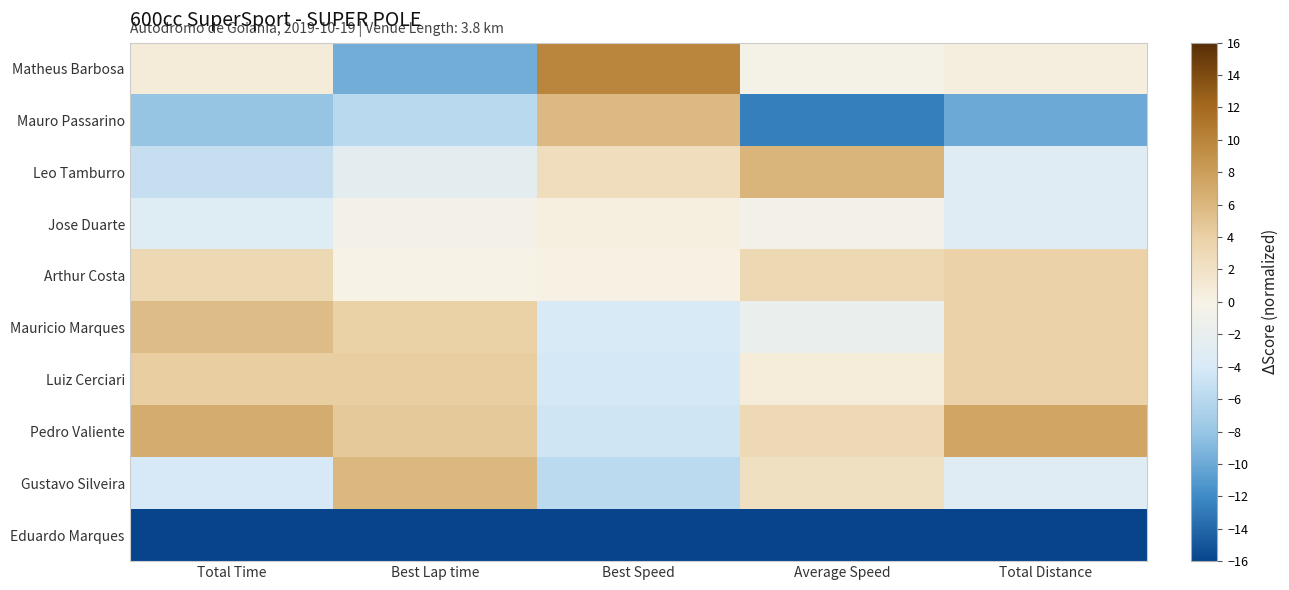

Reading right to left, transcribe all the data shown in this chart.

Matheus Barbosa: Total Distance=0.4	Average Speed=-0.4	Best Speed=9.9	Best Lap time=-9.7	Total Time=0.8
Mauro Passarino: Total Distance=-10.0	Average Speed=-12.6	Best Speed=5.9	Best Lap time=-5.9	Total Time=-8.1
Leo Tamburro: Total Distance=-3.1	Average Speed=6.2	Best Speed=2.4	Best Lap time=-2.5	Total Time=-5.2
Jose Duarte: Total Distance=-3.1	Average Speed=-0.5	Best Speed=0.3	Best Lap time=-0.4	Total Time=-3.1
Arthur Costa: Total Distance=3.8	Average Speed=3.1	Best Speed=0.0	Best Lap time=-0.1	Total Time=3.1
Mauricio Marques: Total Distance=3.8	Average Speed=-1.7	Best Speed=-4.0	Best Lap time=4.0	Total Time=5.5
Luiz Cerciari: Total Distance=3.8	Average Speed=0.7	Best Speed=-4.1	Best Lap time=4.2	Total Time=4.2
Pedro Valiente: Total Distance=7.3	Average Speed=3.0	Best Speed=-4.5	Best Lap time=4.5	Total Time=6.9
Gustavo Silveira: Total Distance=-3.1	Average Speed=2.1	Best Speed=-5.8	Best Lap time=5.9	Total Time=-4.0
Eduardo Marques: Total Distance=-16.0	Average Speed=-16.0	Best Speed=-16.0	Best Lap time=-16.0	Total Time=-16.0